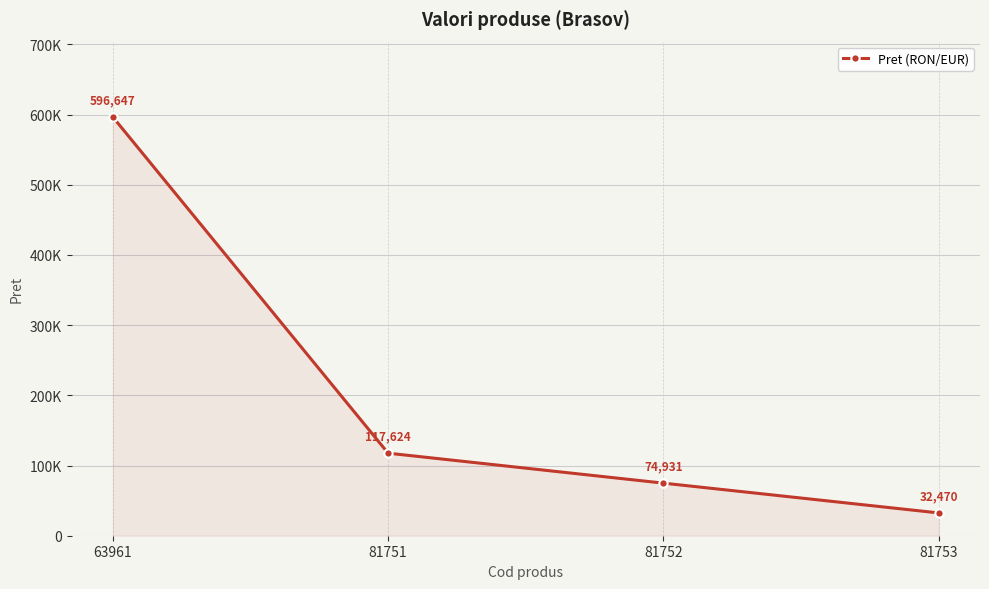

Which category has the highest value across all series?

63961